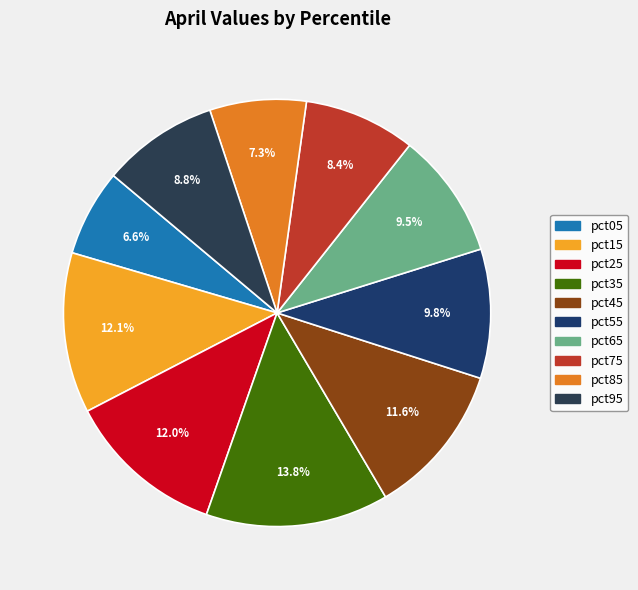

What is the total percentage of pct55 and pct15?

21.9%